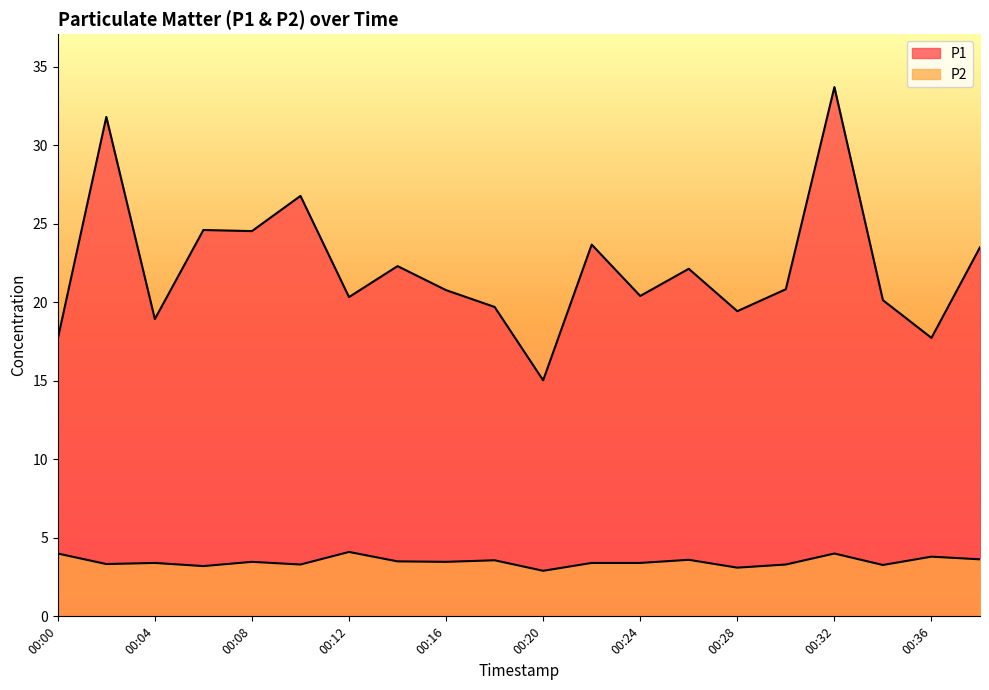

How many lines are shown in the chart?

2